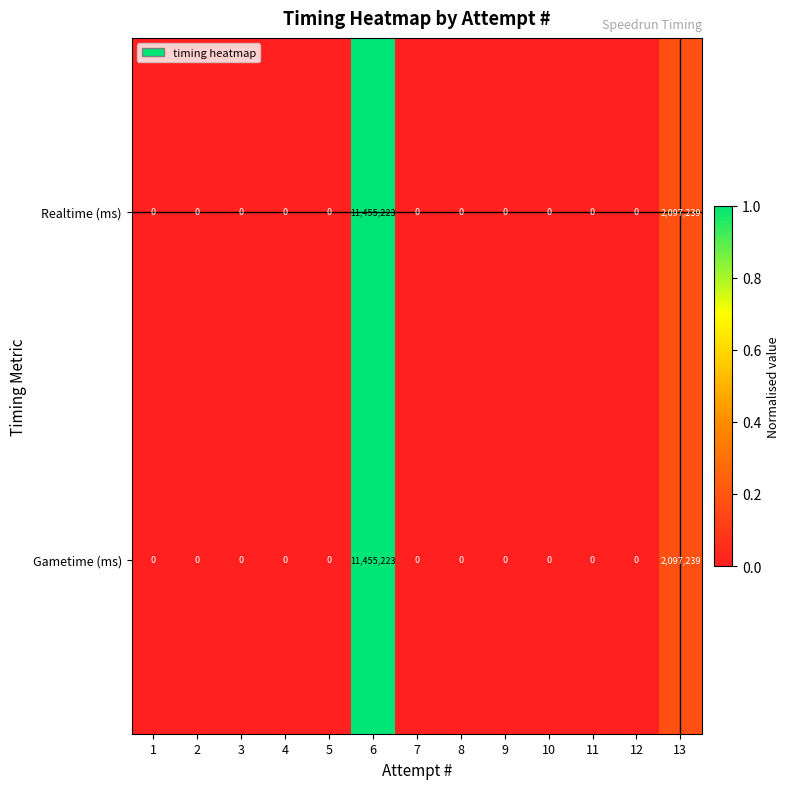

What is the total value across all series at 13?

4194478